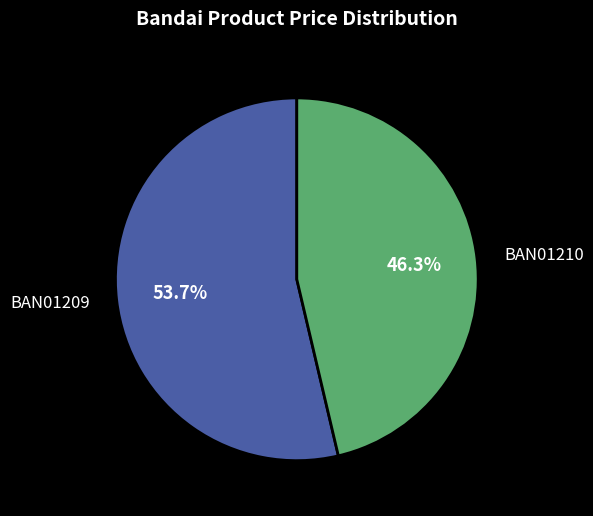

Which category has the smallest portion of the pie?

BAN01210